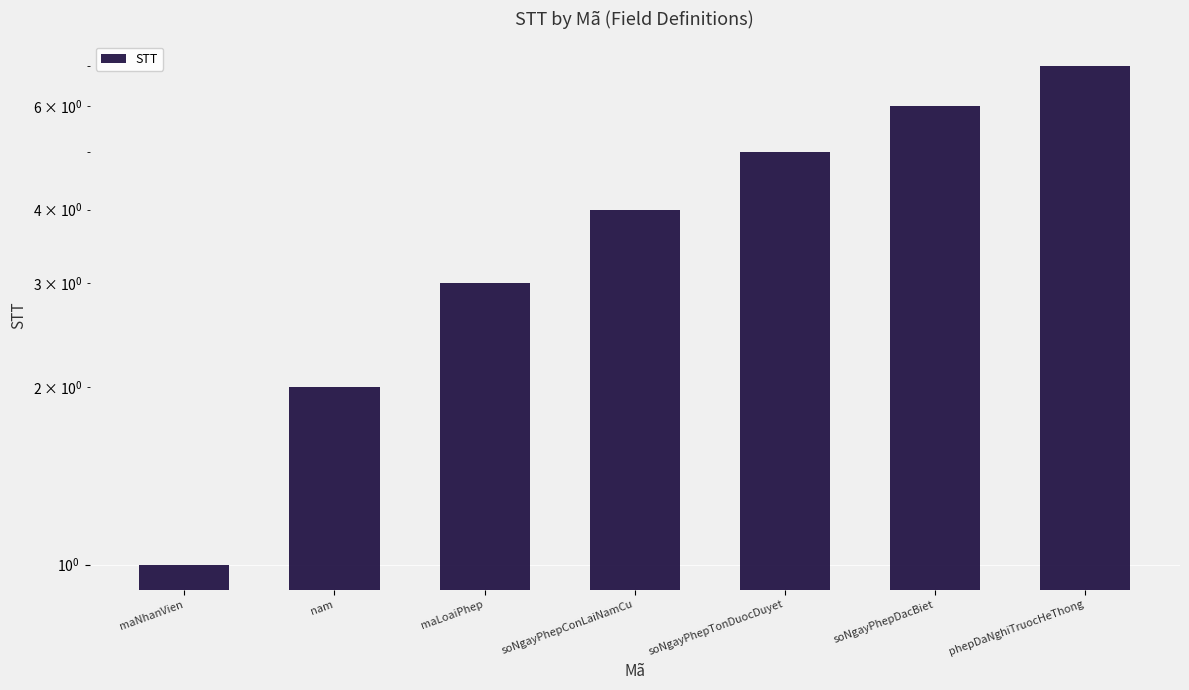

At which category does the chart reach its peak across all series?

phepDaNghiTruocHeThong